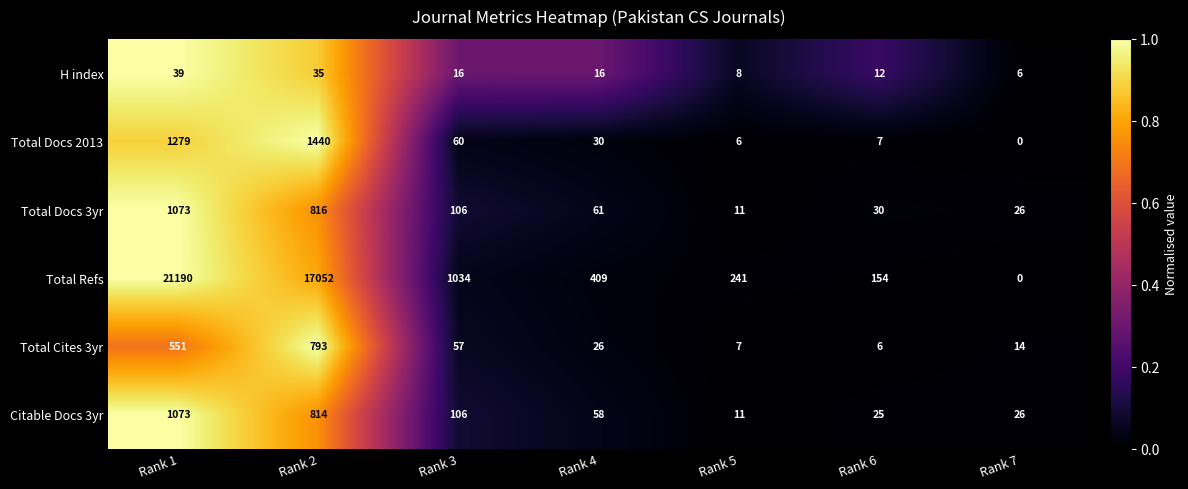

What is the spread (max minus min) of values at Rank 1?

21151